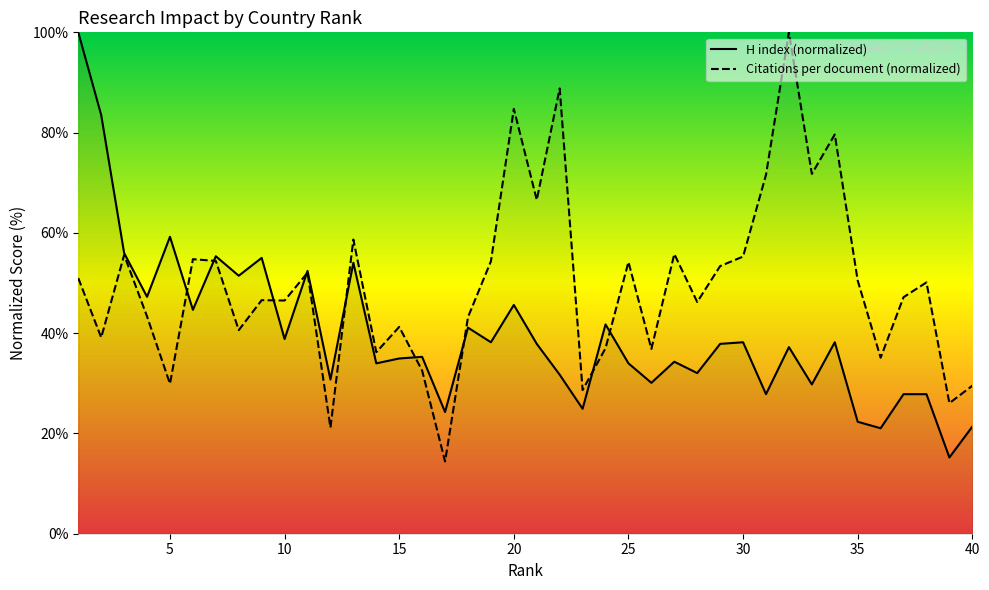

Rank the categories by Citations per document value from lowest to highest.

17, 12, 39, 23, 40, 5, 16, 36, 14, 26, 24, 2, 8, 15, 18, 4, 28, 10, 9, 37, 38, 35, 1, 11, 29, 25, 19, 7, 6, 30, 3, 27, 13, 21, 31, 33, 34, 20, 22, 32